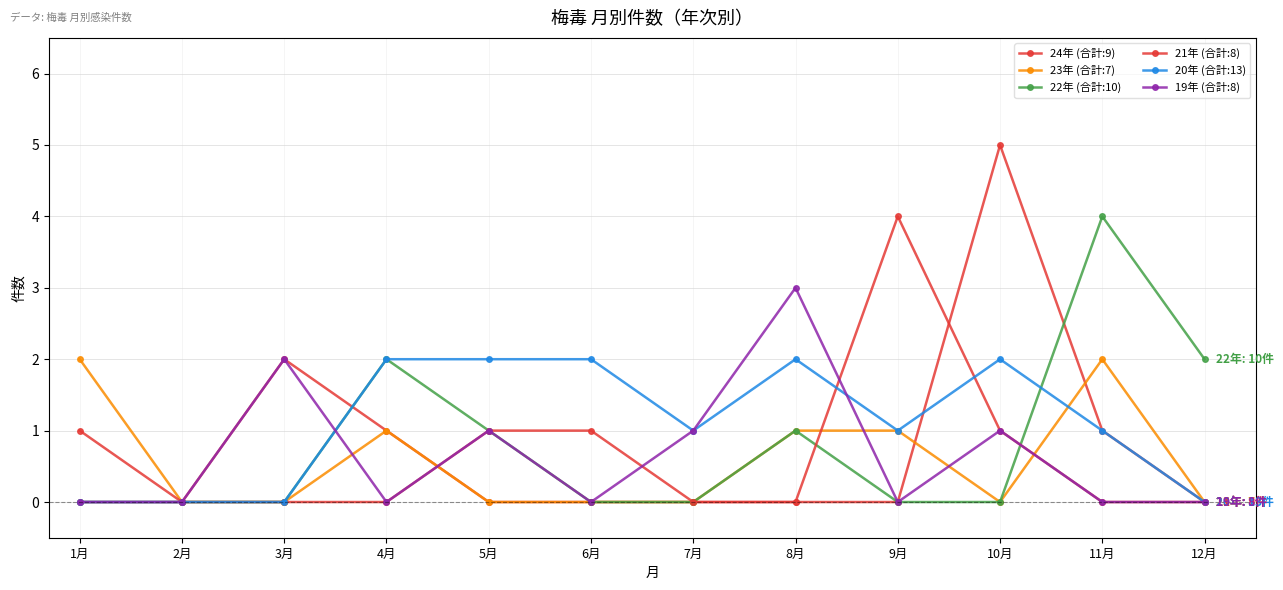

Which series changed the most between 1月 and 5月?

23年 (合計:7)